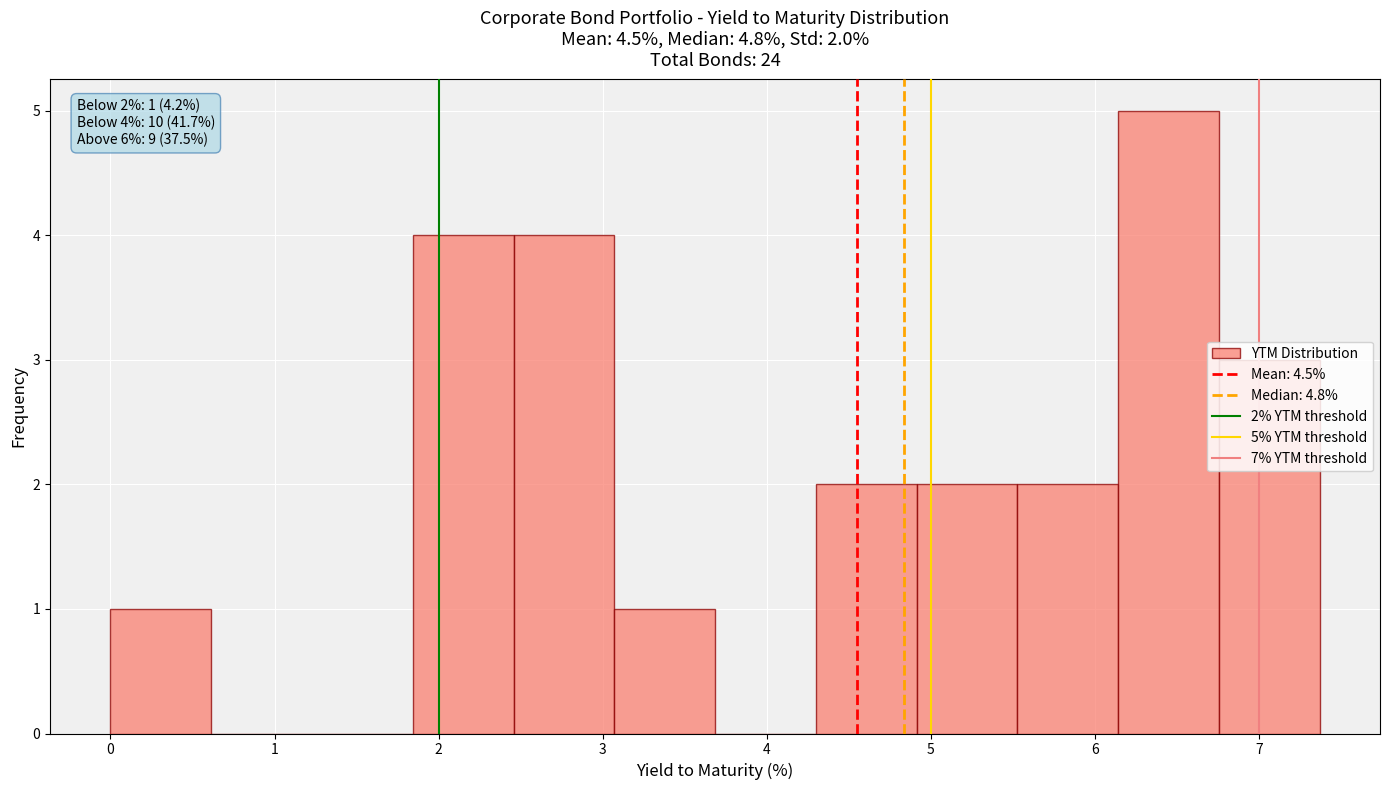

Over which range of the x-axis is the bar tallest?

6.1 to 6.8